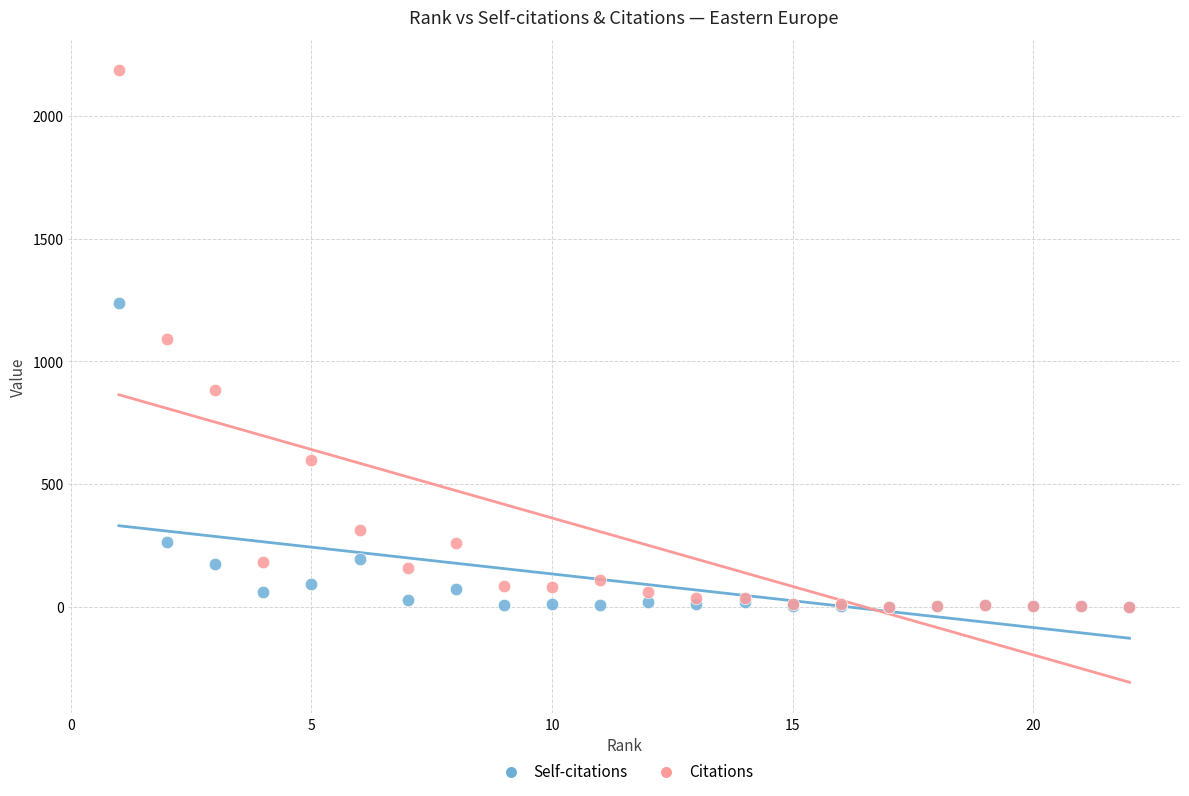

Which series reaches the maximum Y coordinate?

Citations